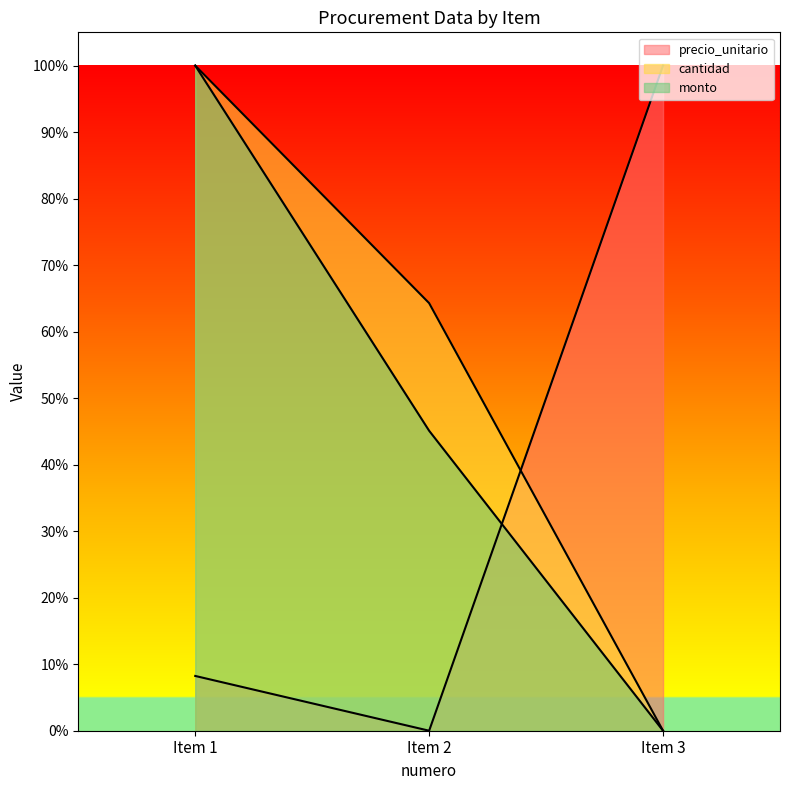

What is the spread (max minus min) of values at Item 2?

0.6